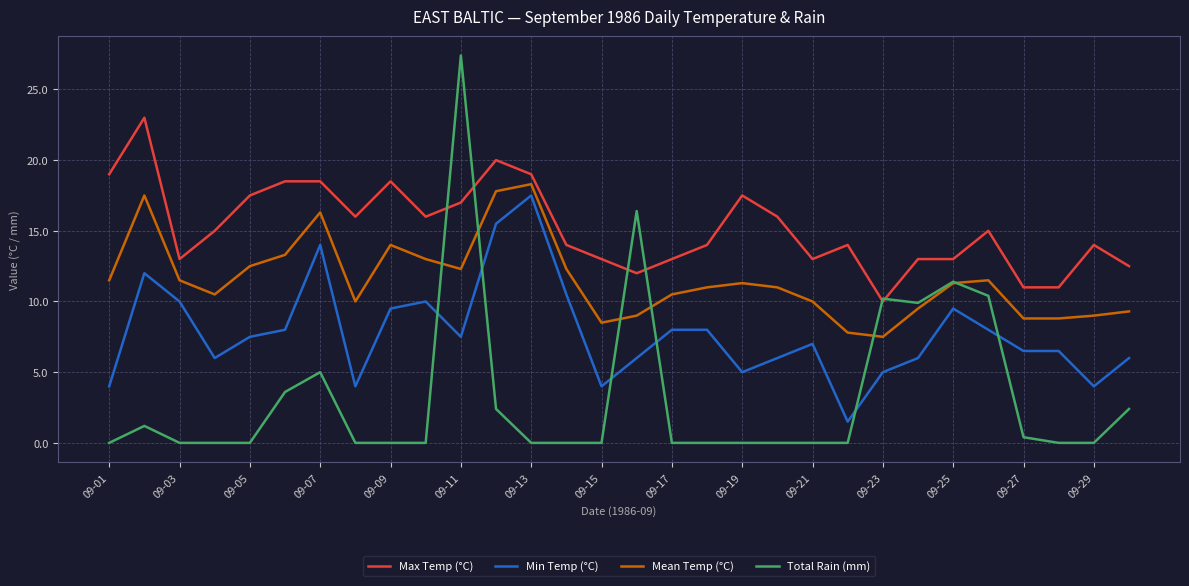

What is the maximum value shown in the chart?

27.4